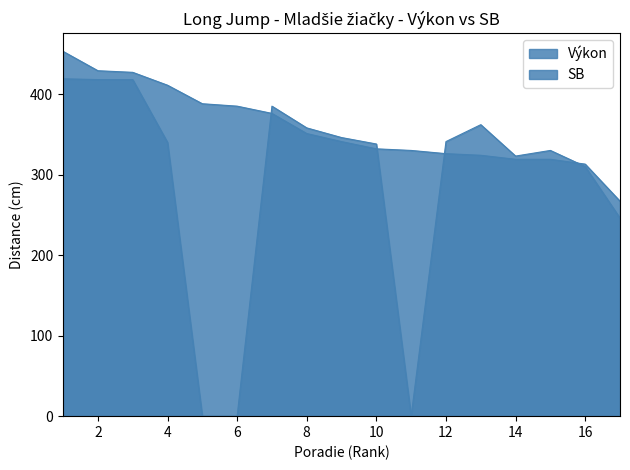

What is the value of the Výkon point at the 2nd from the left?

429